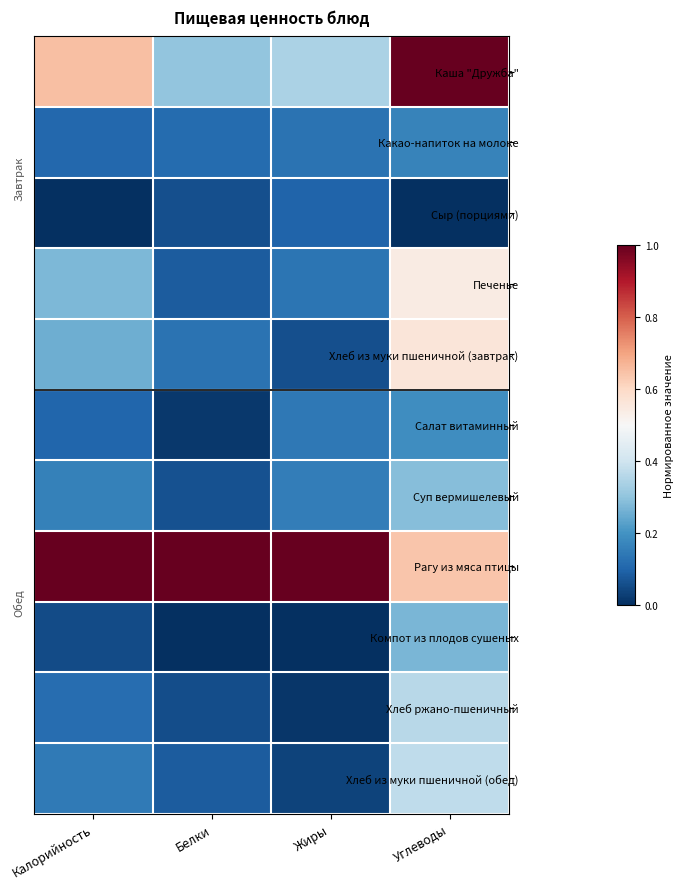

What is the difference between the highest and lowest values at Белки?

1.0